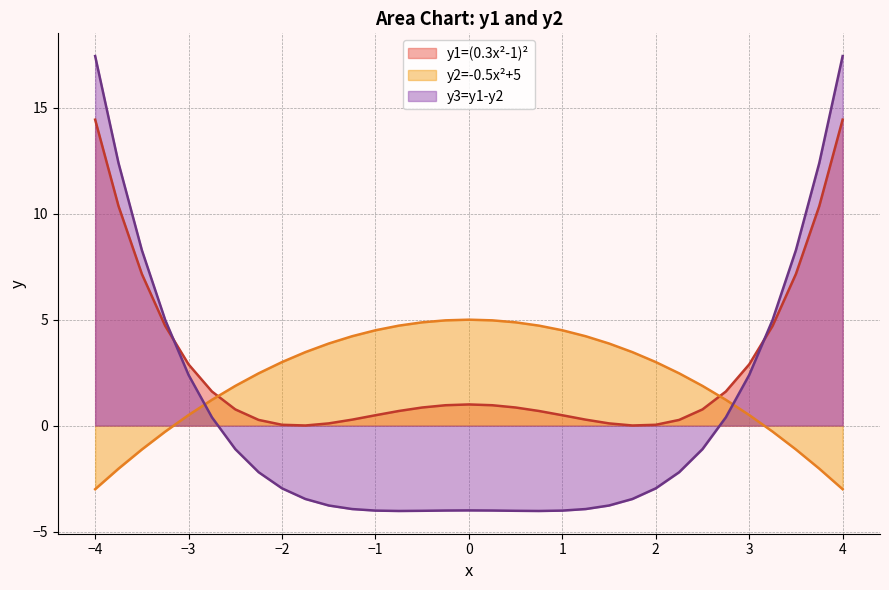

Reading left to right, transcribe all the data shown in this chart.

y1=(0.3x^2-1)^2: 14.4	10.4	7.2	4.7	2.9	1.6	0.8	0.3	0.0	0.0	0.1	0.3	0.5	0.7	0.9	1.0	1.0	1.0	0.9	0.7	0.5	0.3	0.1	0.0	0.0	0.3	0.8	1.6	2.9	4.7	7.2	10.4	14.4
y2=-0.5x^2+5: -3.0	-2.0	-1.1	-0.3	0.5	1.2	1.9	2.5	3.0	3.5	3.9	4.2	4.5	4.7	4.9	5.0	5.0	5.0	4.9	4.7	4.5	4.2	3.9	3.5	3.0	2.5	1.9	1.2	0.5	-0.3	-1.1	-2.0	-3.0